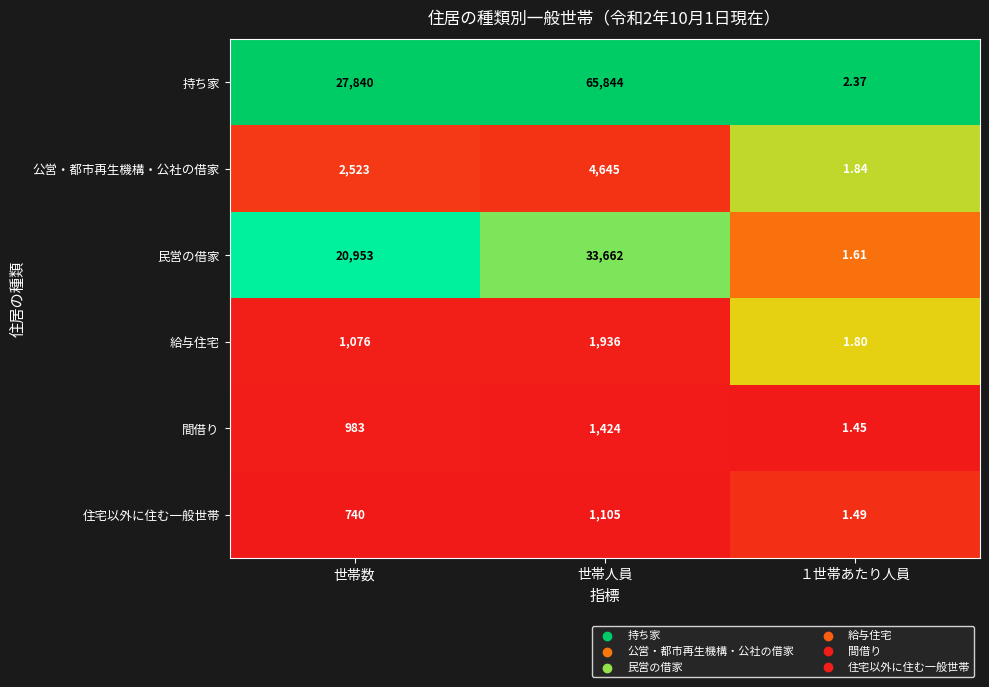

At which label is 公営・都市再生機構・公社の借家 closest to 2323?

世帯数